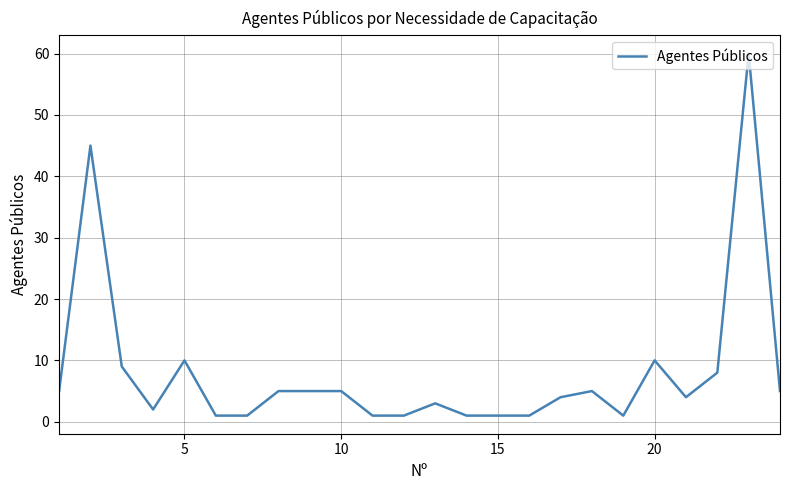

What is the sum of all values?

193